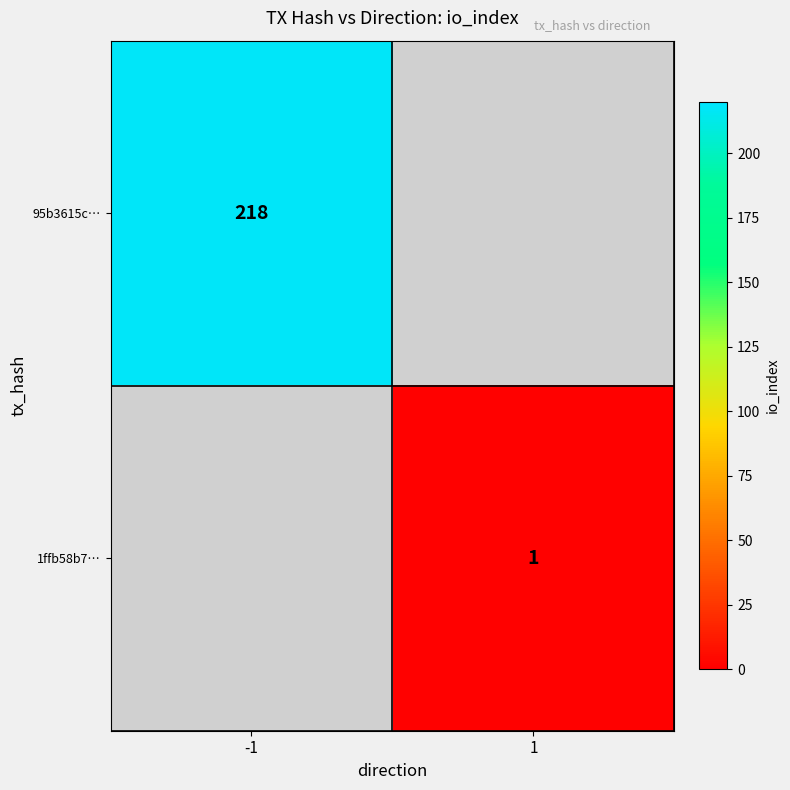

The value of 95b3615c… at -1 is 218. True or false?

True